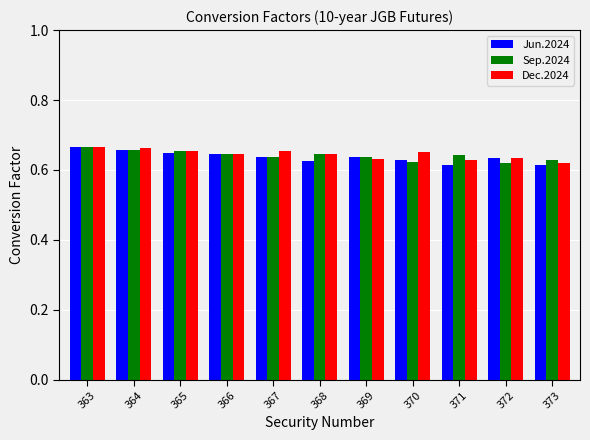

The value of Sep.2024 at 367 is 1.0. True or false?

False